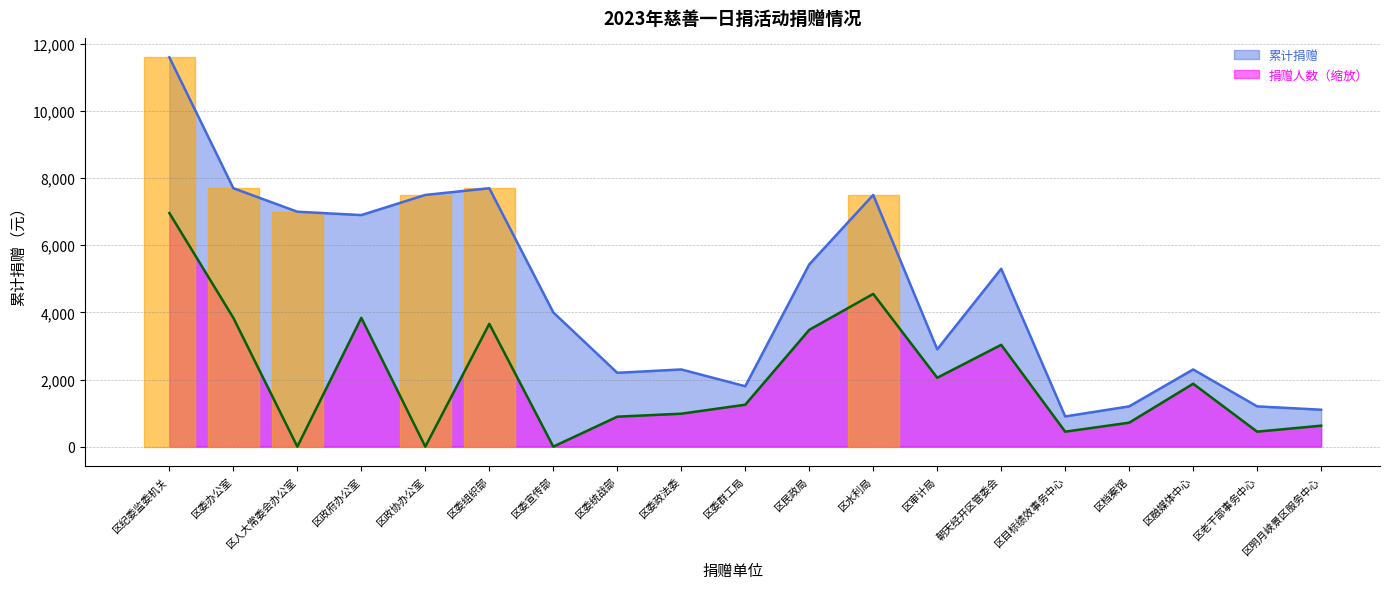

What is the difference between the highest and lowest values at 区委组织部?

4041.5